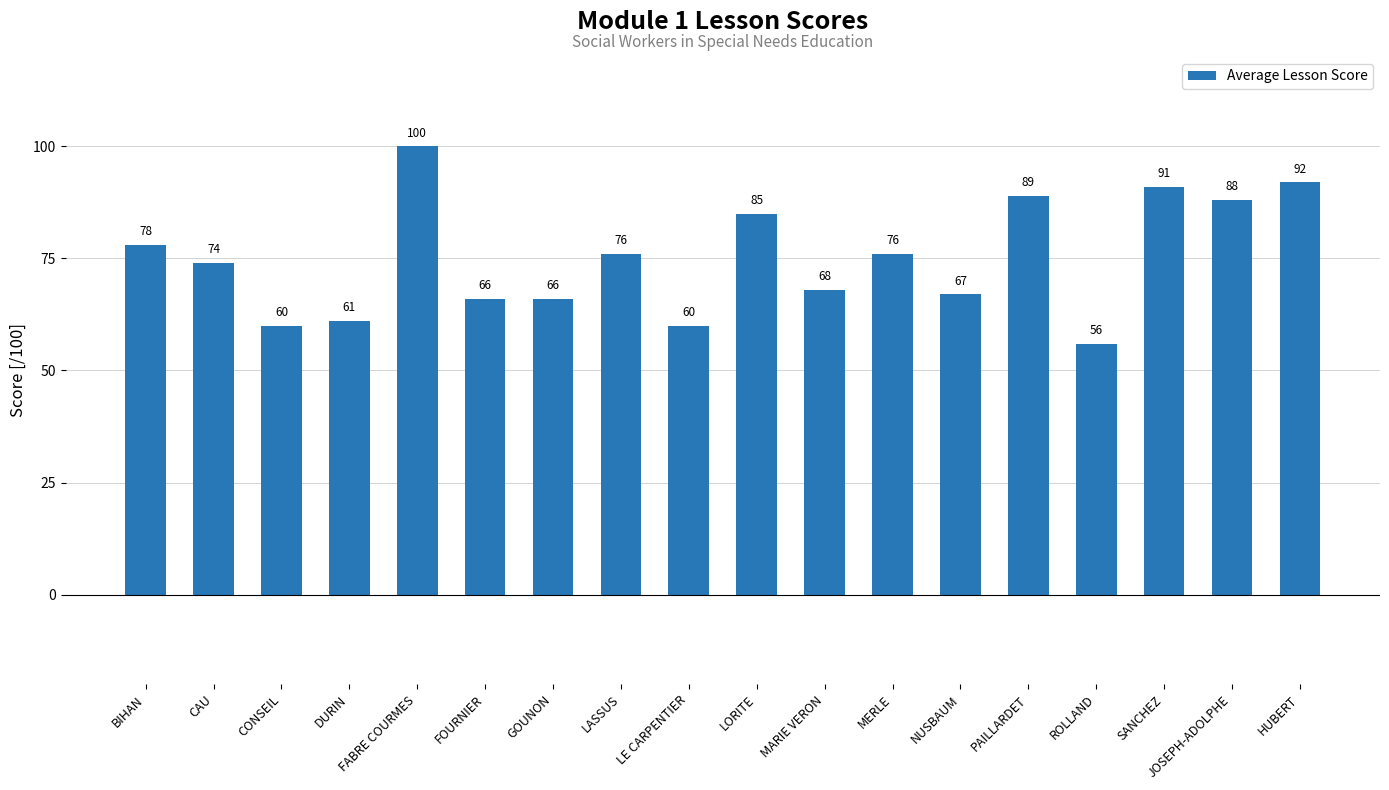

What is the label of the 4th bar from the right?

ROLLAND